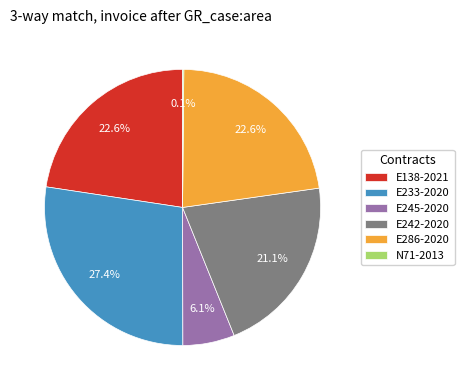

What is the largest slice in the pie chart?

E233-2020